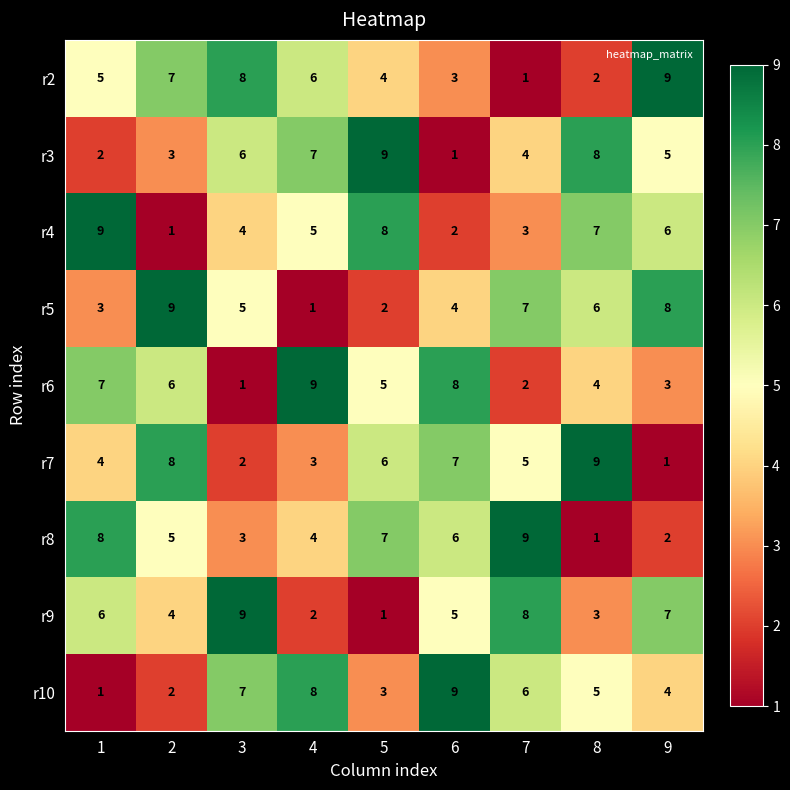

What is the greatest value displayed?

9